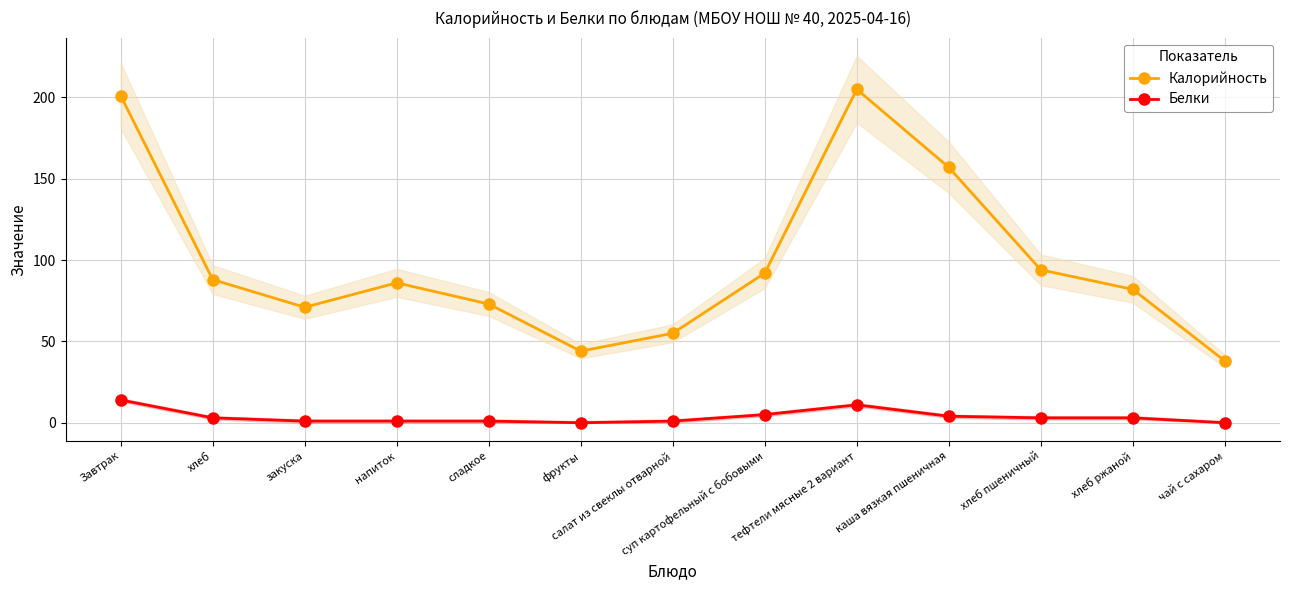

True or false: Калорийность has more than 1 interior local peaks.

True